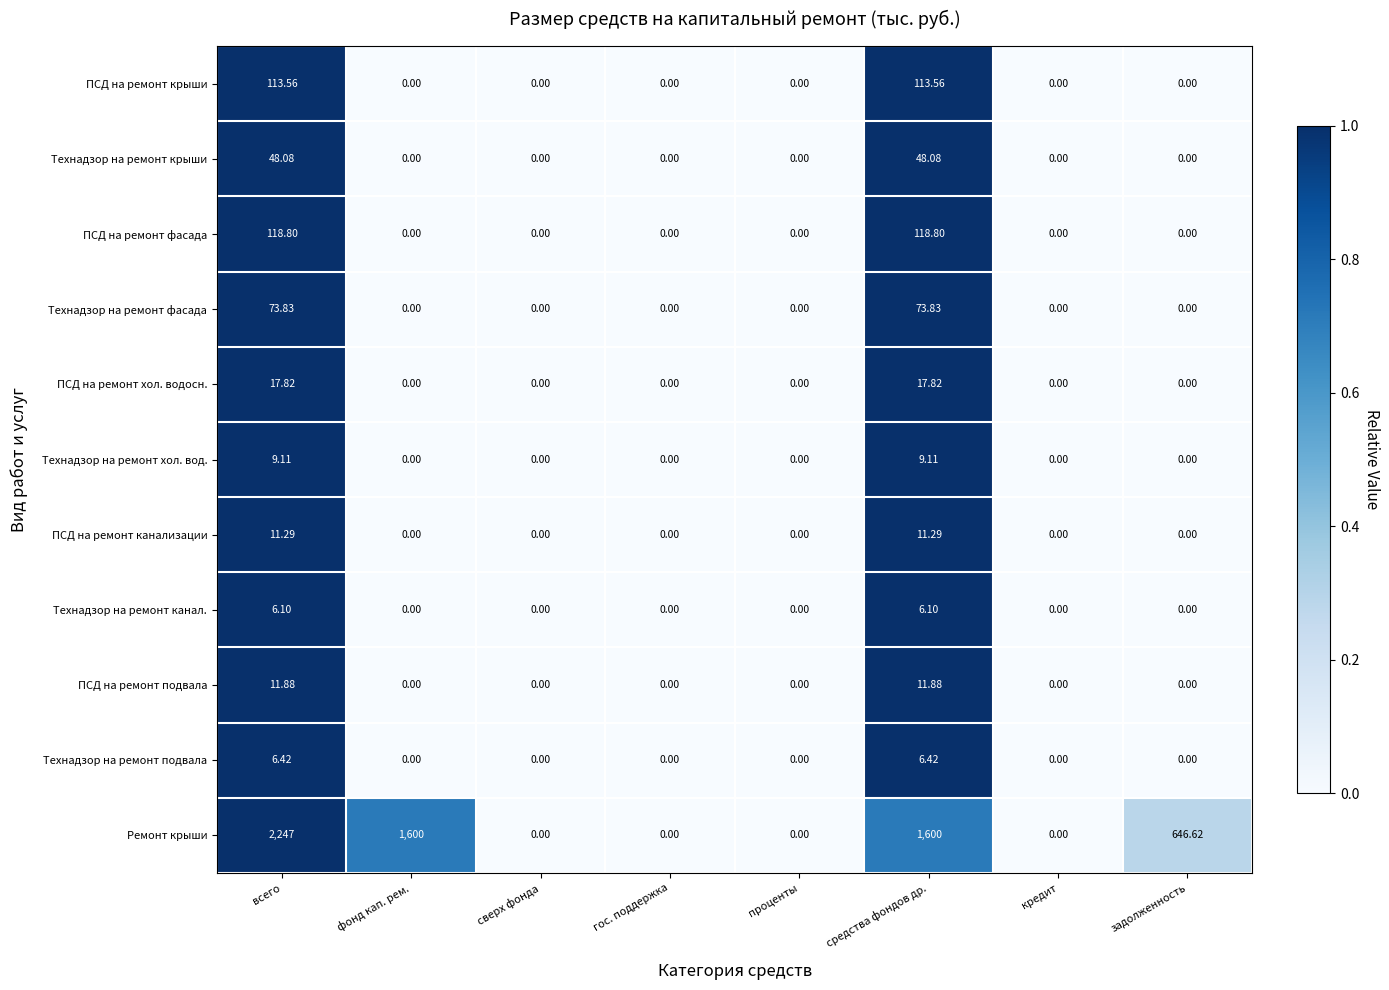

At which category does the chart reach its peak across all series?

всего